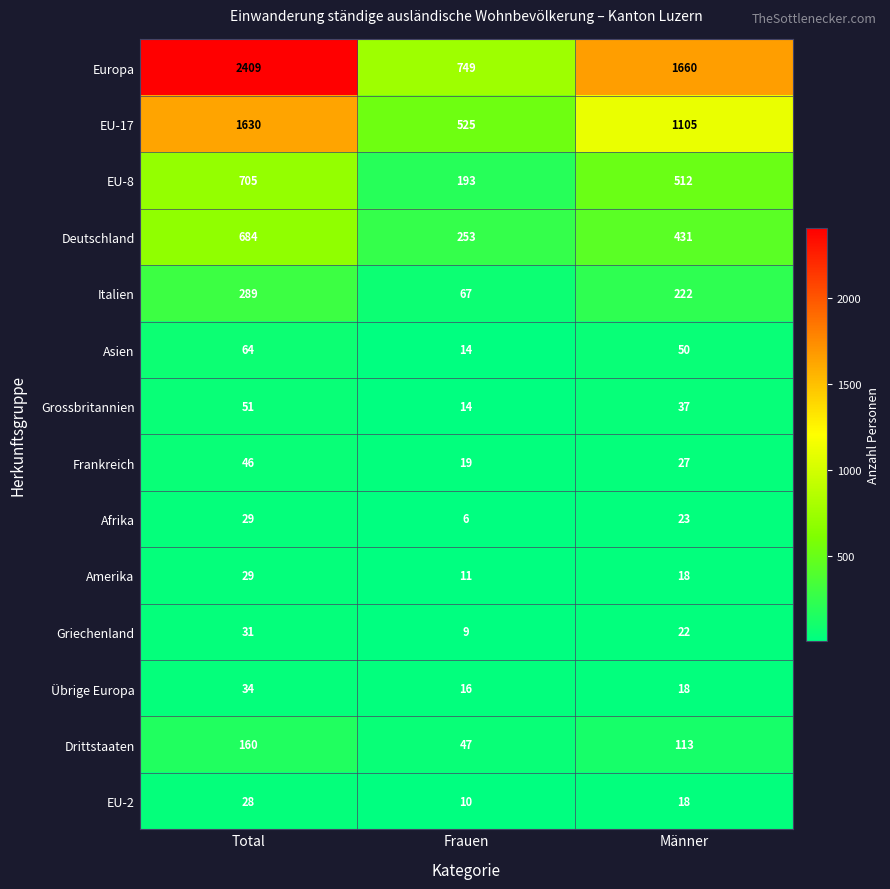

Is it true that EU-2 equals 47 at Total?

False